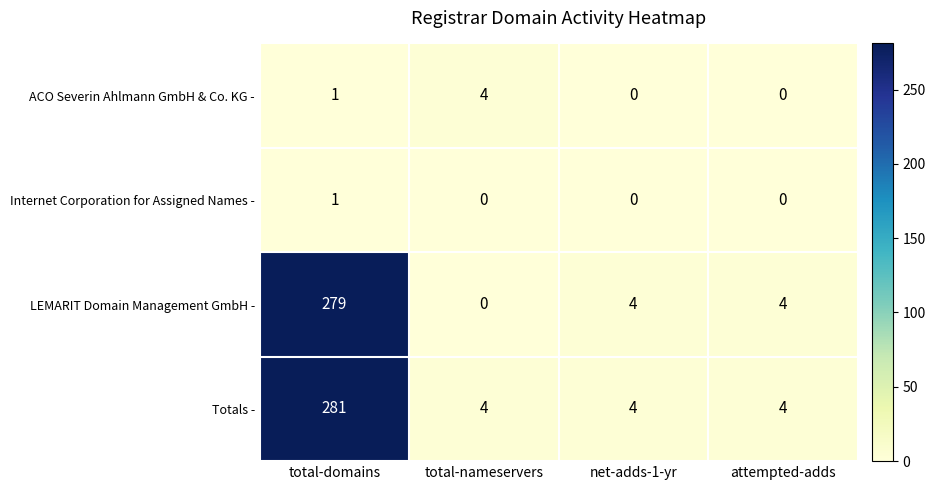

Reading right to left, transcribe all the data shown in this chart.

ACO Severin Ahlmann GmbH & Co. KG -: 0	0	4	1
Internet Corporation for Assigned Names -: 0	0	0	1
LEMARIT Domain Management GmbH -: 4	4	0	279
Totals -: 4	4	4	281